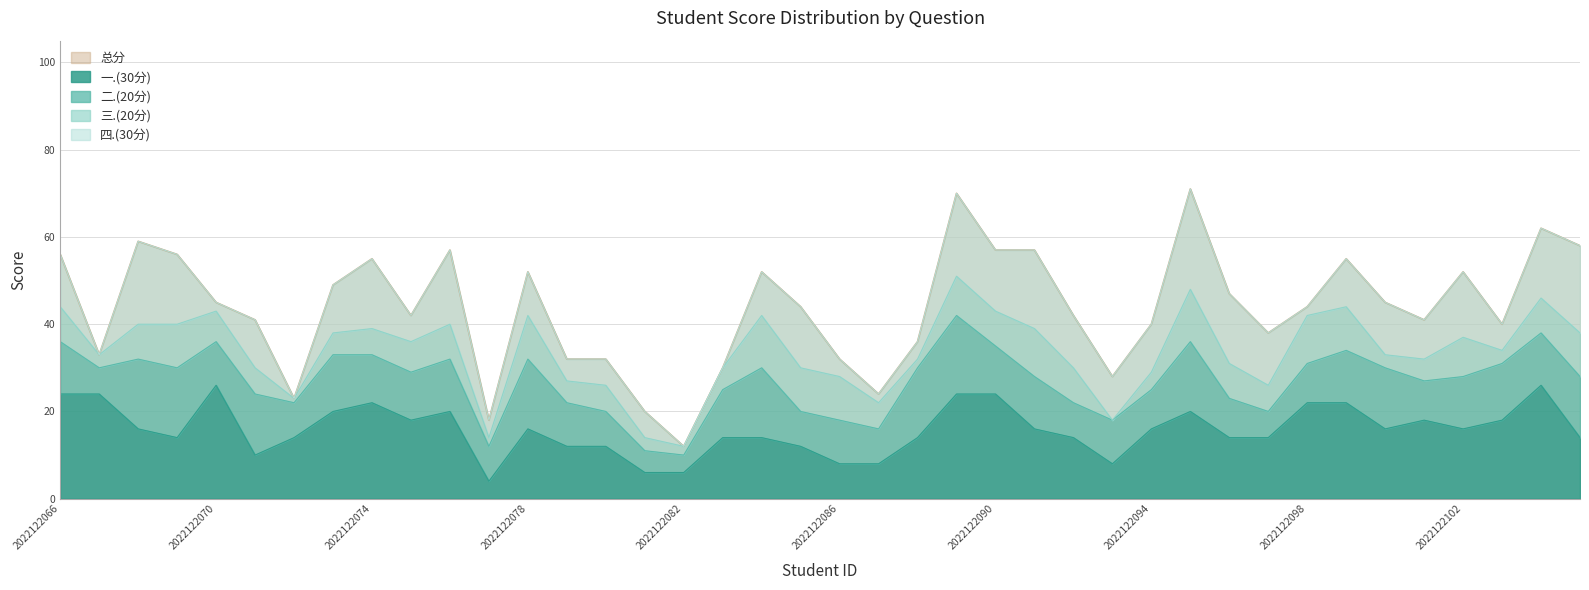

Reading right to left, what are all the values shown in this chart?

一.(30分): 2022122105=14	2022122104=26	2022122103=18	2022122102=16	2022122101=18	2022122100=16	2022122099=22	2022122098=22	2022122097=14	2022122096=14	2022122095=20	2022122094=16	2022122093=8	2022122092=14	2022122091=16	2022122090=24	2022122089=24	2022122088=14	2022122087=8	2022122086=8	2022122085=12	2022122084=14	2022122083=14	2022122082=6	2022122081=6	2022122080=12	2022122079=12	2022122078=16	2022122077=4	2022122076=20	2022122075=18	2022122074=22	2022122073=20	2022122072=14	2022122071=10	2022122070=26	2022122069=14	2022122068=16	2022122067=24	2022122066=24
二.(20分): 2022122105=14	2022122104=12	2022122103=13	2022122102=12	2022122101=9	2022122100=14	2022122099=12	2022122098=9	2022122097=6	2022122096=9	2022122095=16	2022122094=9	2022122093=10	2022122092=8	2022122091=12	2022122090=11	2022122089=18	2022122088=16	2022122087=8	2022122086=10	2022122085=8	2022122084=16	2022122083=11	2022122082=4	2022122081=5	2022122080=8	2022122079=10	2022122078=16	2022122077=8	2022122076=12	2022122075=11	2022122074=11	2022122073=13	2022122072=8	2022122071=14	2022122070=10	2022122069=16	2022122068=16	2022122067=6	2022122066=12
三.(20分): 2022122105=10	2022122104=8	2022122103=3	2022122102=9	2022122101=5	2022122100=3	2022122099=10	2022122098=11	2022122097=6	2022122096=8	2022122095=12	2022122094=4	2022122093=0	2022122092=8	2022122091=11	2022122090=8	2022122089=9	2022122088=2	2022122087=6	2022122086=10	2022122085=10	2022122084=12	2022122083=5	2022122082=2	2022122081=3	2022122080=6	2022122079=5	2022122078=10	2022122077=2	2022122076=8	2022122075=7	2022122074=6	2022122073=5	2022122072=1	2022122071=6	2022122070=7	2022122069=10	2022122068=8	2022122067=3	2022122066=8
四.(30分): 2022122105=20	2022122104=16	2022122103=6	2022122102=15	2022122101=9	2022122100=12	2022122099=11	2022122098=2	2022122097=12	2022122096=16	2022122095=23	2022122094=11	2022122093=10	2022122092=12	2022122091=18	2022122090=14	2022122089=19	2022122088=4	2022122087=2	2022122086=4	2022122085=14	2022122084=10	2022122083=0	2022122082=0	2022122081=6	2022122080=6	2022122079=5	2022122078=10	2022122077=4	2022122076=17	2022122075=6	2022122074=16	2022122073=11	2022122072=0	2022122071=11	2022122070=2	2022122069=16	2022122068=19	2022122067=0	2022122066=12
总分: 2022122105=58	2022122104=62	2022122103=40	2022122102=52	2022122101=41	2022122100=45	2022122099=55	2022122098=44	2022122097=38	2022122096=47	2022122095=71	2022122094=40	2022122093=28	2022122092=42	2022122091=57	2022122090=57	2022122089=70	2022122088=36	2022122087=24	2022122086=32	2022122085=44	2022122084=52	2022122083=30	2022122082=12	2022122081=20	2022122080=32	2022122079=32	2022122078=52	2022122077=18	2022122076=57	2022122075=42	2022122074=55	2022122073=49	2022122072=23	2022122071=41	2022122070=45	2022122069=56	2022122068=59	2022122067=33	2022122066=56